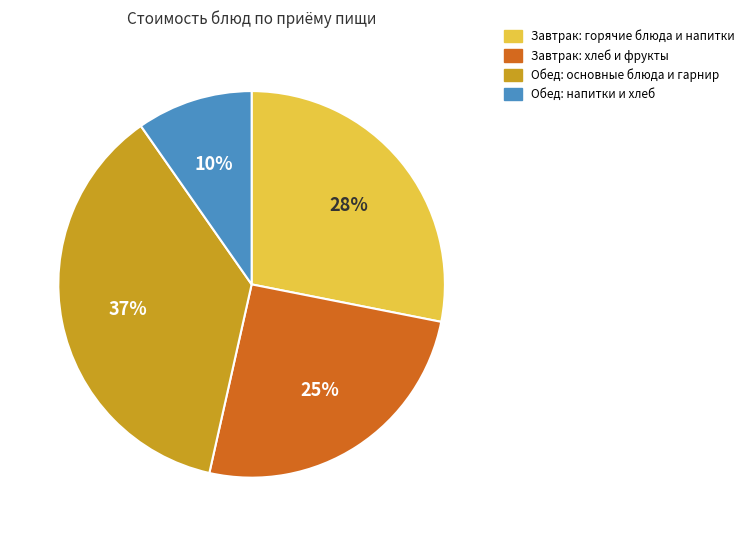

Is there a majority slice in this chart?

No